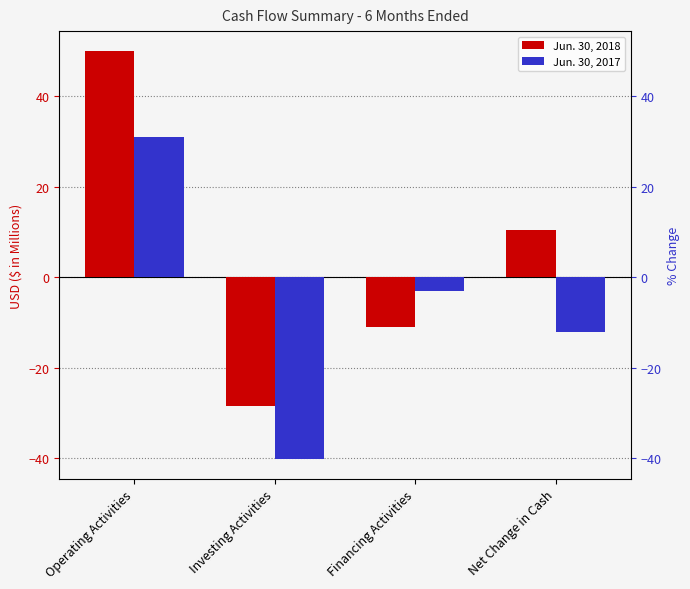

What is the maximum value shown in the chart?

49.9